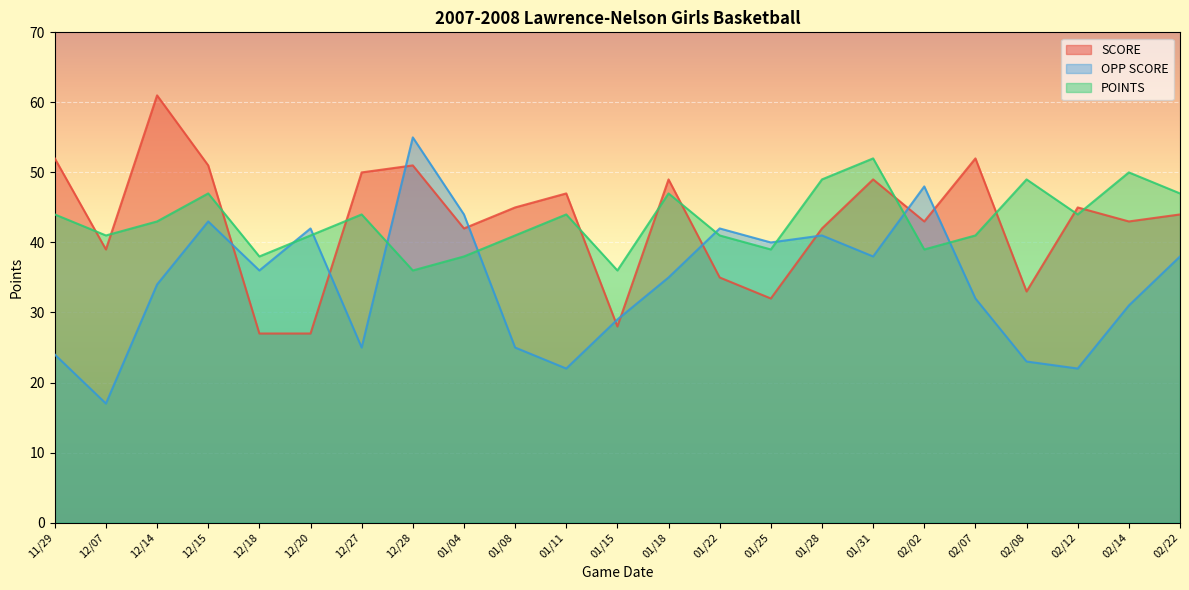

Rank the categories by SCORE value from highest to lowest.

12/14, 11/29, 02/07, 12/15, 12/28, 12/27, 01/18, 01/31, 01/11, 01/08, 02/12, 02/22, 02/02, 02/14, 01/04, 01/28, 12/07, 01/22, 02/08, 01/25, 01/15, 12/18, 12/20